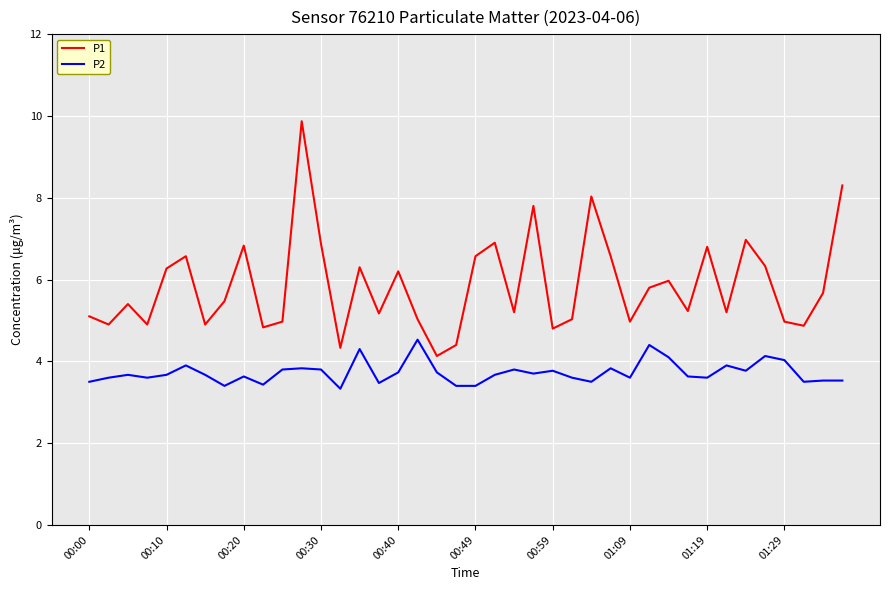

Which series has the largest total across all categories?

P1